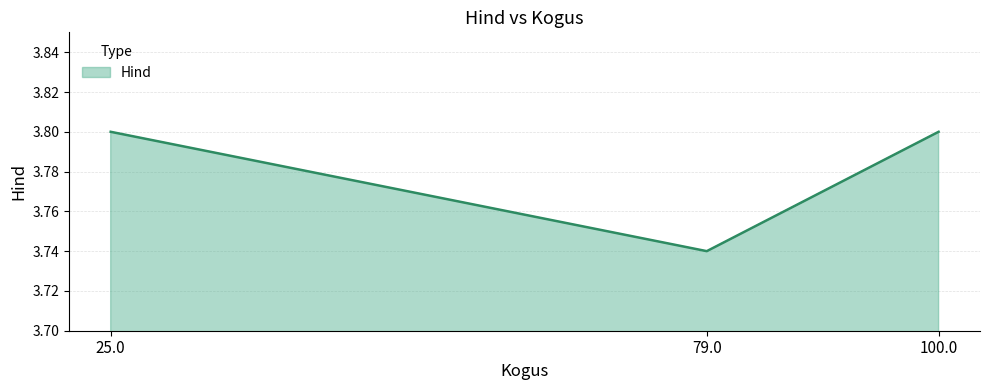

What is the difference between the second highest and minimum values?

0.1